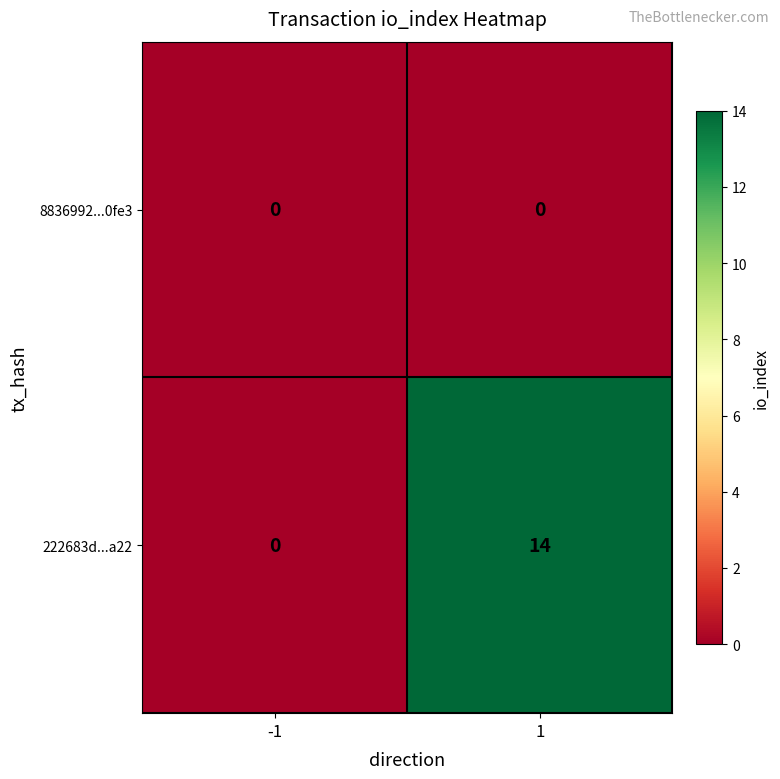

What is the maximum value for 222683d...a22?

14